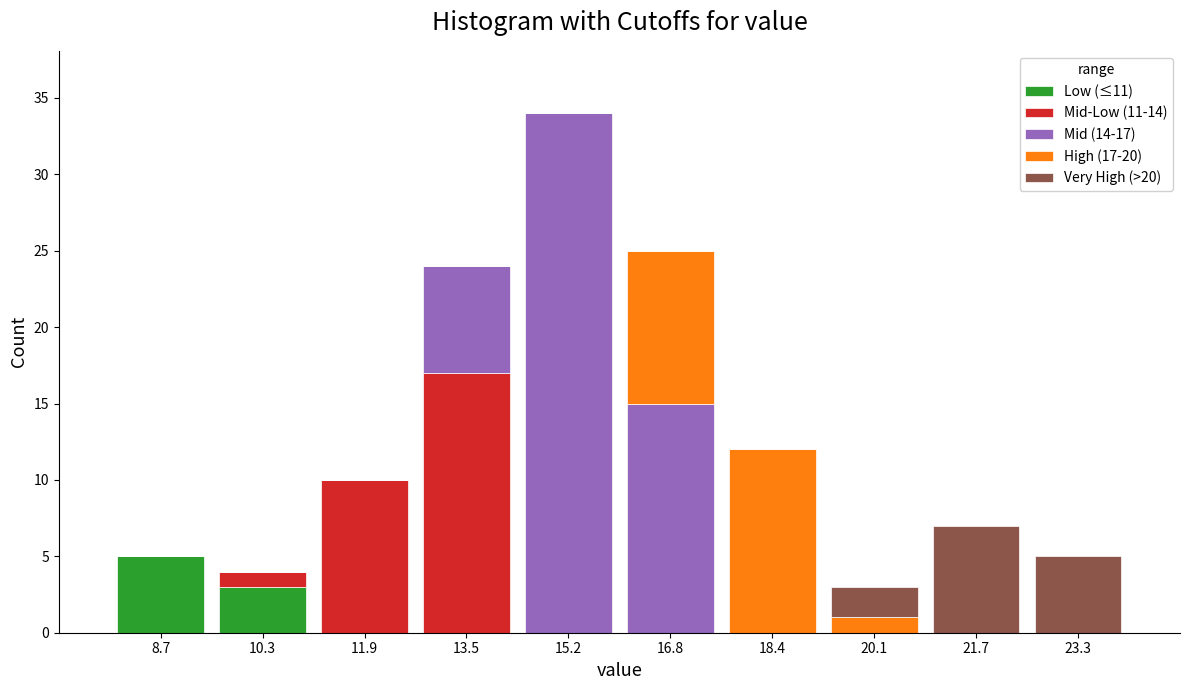

Which range on the x-axis has the tallest stacked bar (by total height)?

14.4 to 16.0